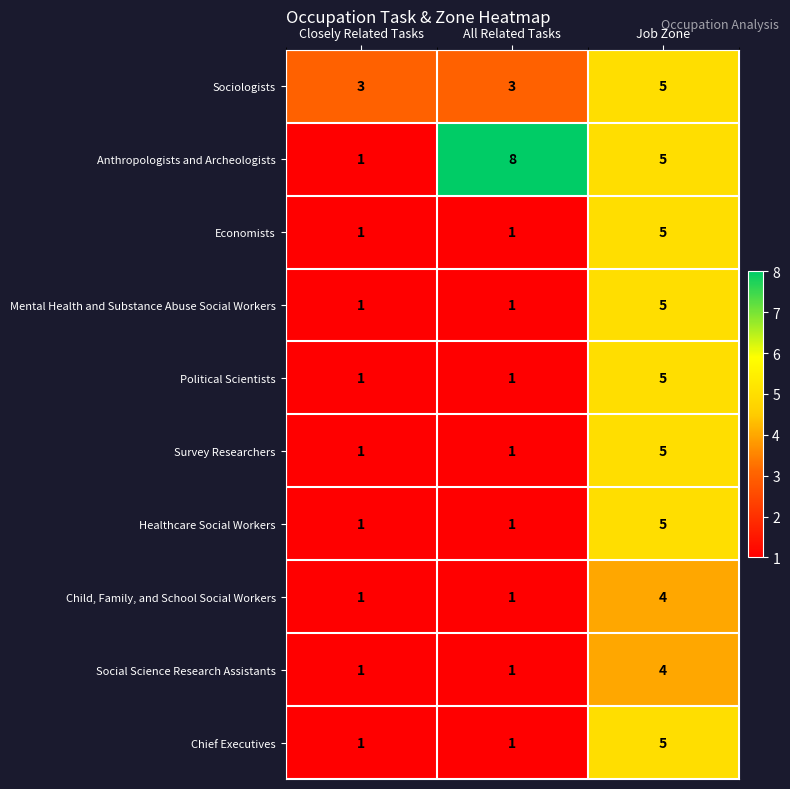

Reading left to right, transcribe all the data shown in this chart.

Sociologists: Closely Related Tasks=3	All Related Tasks=3	Job Zone=5
Anthropologists and Archeologists: Closely Related Tasks=1	All Related Tasks=8	Job Zone=5
Economists: Closely Related Tasks=1	All Related Tasks=1	Job Zone=5
Mental Health and Substance Abuse Social Workers: Closely Related Tasks=1	All Related Tasks=1	Job Zone=5
Political Scientists: Closely Related Tasks=1	All Related Tasks=1	Job Zone=5
Survey Researchers: Closely Related Tasks=1	All Related Tasks=1	Job Zone=5
Healthcare Social Workers: Closely Related Tasks=1	All Related Tasks=1	Job Zone=5
Child, Family, and School Social Workers: Closely Related Tasks=1	All Related Tasks=1	Job Zone=4
Social Science Research Assistants: Closely Related Tasks=1	All Related Tasks=1	Job Zone=4
Chief Executives: Closely Related Tasks=1	All Related Tasks=1	Job Zone=5